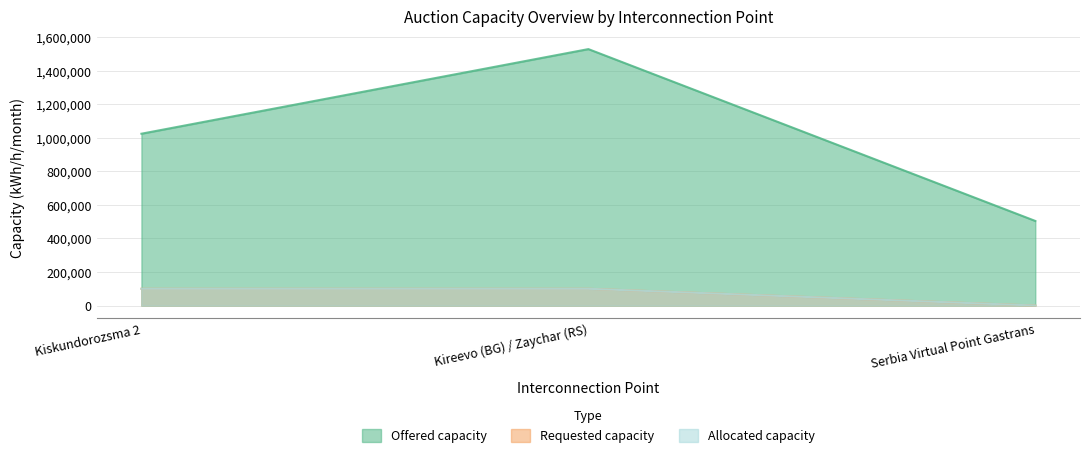

Count the number of categories in the chart.

3